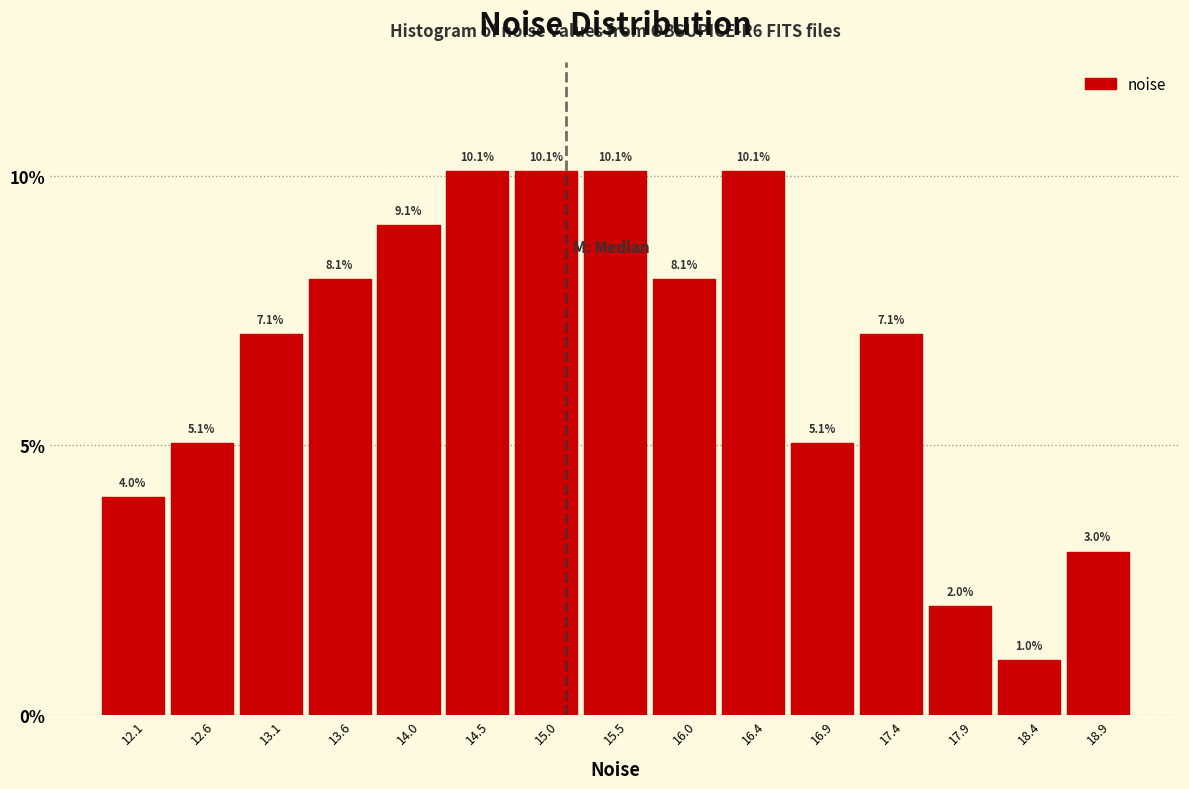

Reading left to right, list every bar in this chart as the range it spans on the x-axis followed by its height. The bar edges are not printed on the chart, so give them approximately, as read against the axis.

11.90 to 12.35: 4.0
12.35 to 12.85: 5.1
12.85 to 13.30: 7.1
13.30 to 13.80: 8.1
13.80 to 14.30: 9.1
14.30 to 14.75: 10.1
14.75 to 15.25: 10.1
15.25 to 15.75: 10.1
15.75 to 16.20: 8.1
16.20 to 16.70: 10.1
16.70 to 17.15: 5.1
17.15 to 17.65: 7.1
17.65 to 18.15: 2.0
18.15 to 18.60: 1.0
18.60 to 19.10: 3.0